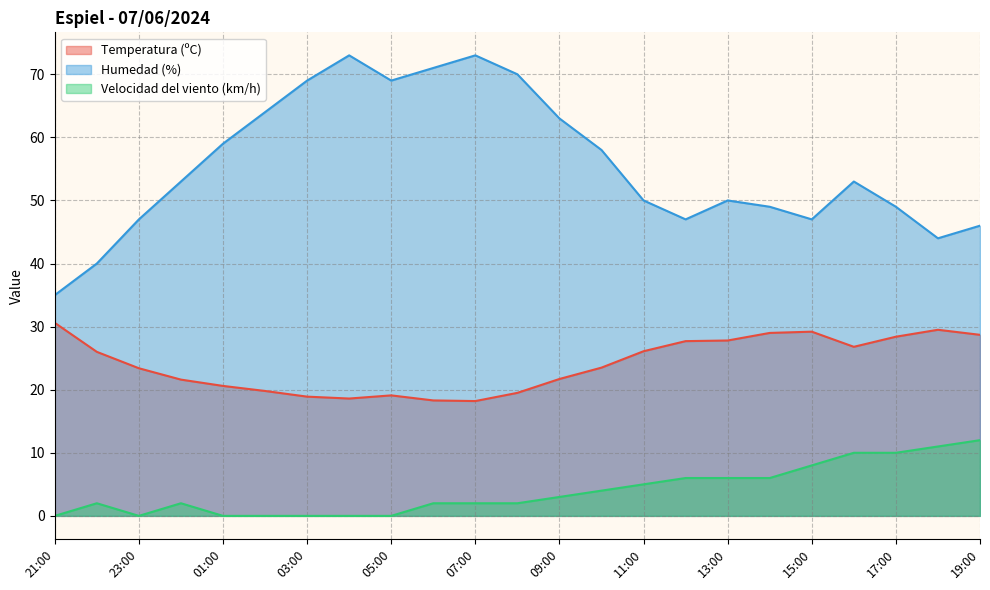

What is the label of the 19th point from the left?

15:00